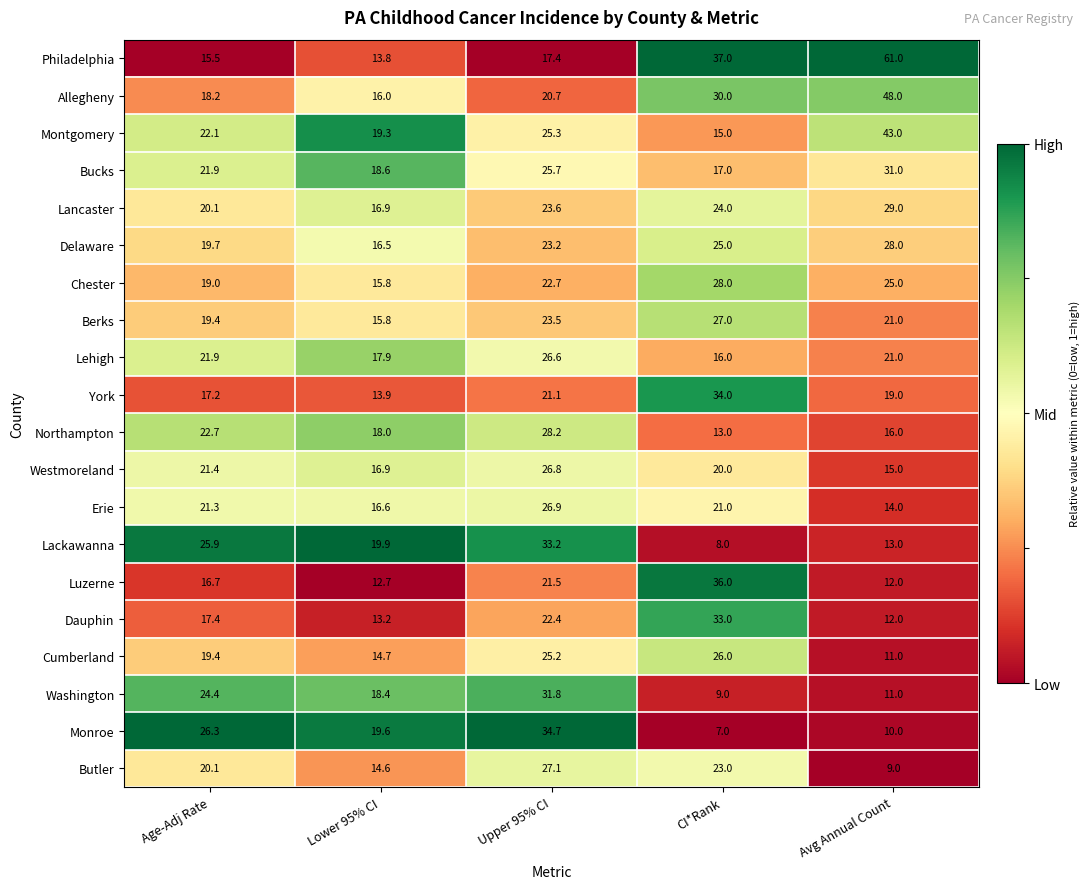

At CI*Rank, list the series in order from largest to smallest.

Philadelphia, Luzerne, York, Dauphin, Allegheny, Chester, Berks, Cumberland, Delaware, Lancaster, Butler, Erie, Westmoreland, Bucks, Lehigh, Montgomery, Northampton, Washington, Lackawanna, Monroe